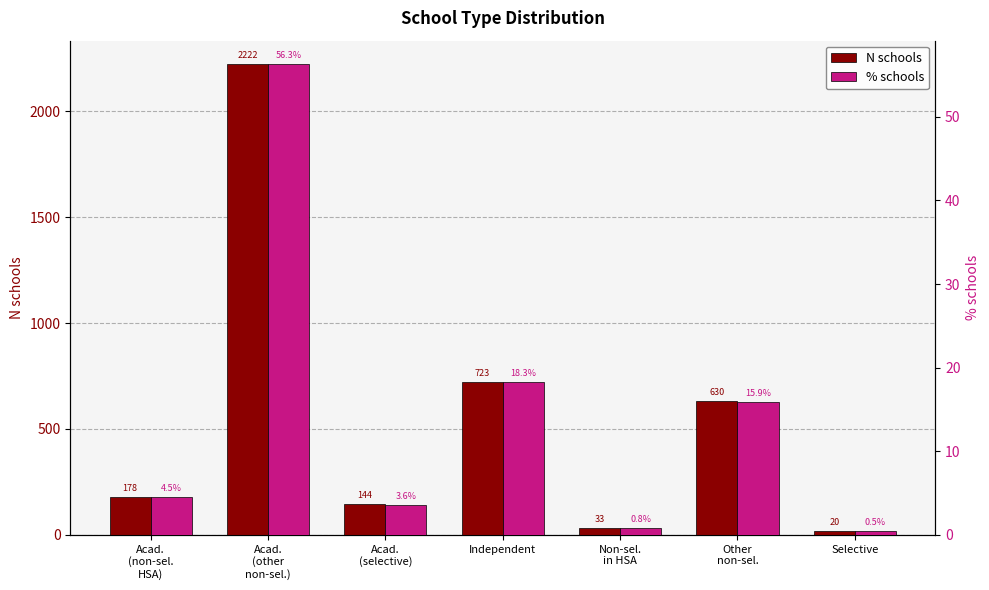

At Non-sel.
in HSA, list the series in order from smallest to largest.

% schools, N schools